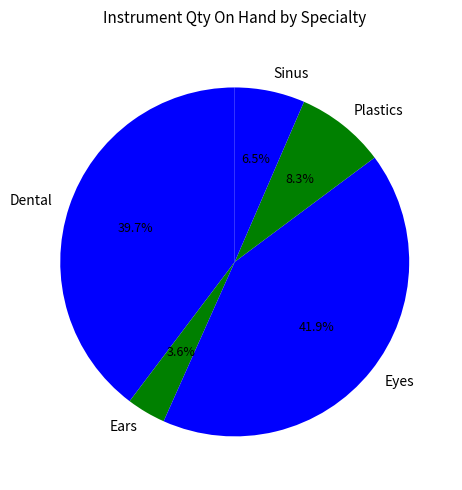

Rank the categories by value from highest to lowest.

Eyes, Dental, Plastics, Sinus, Ears